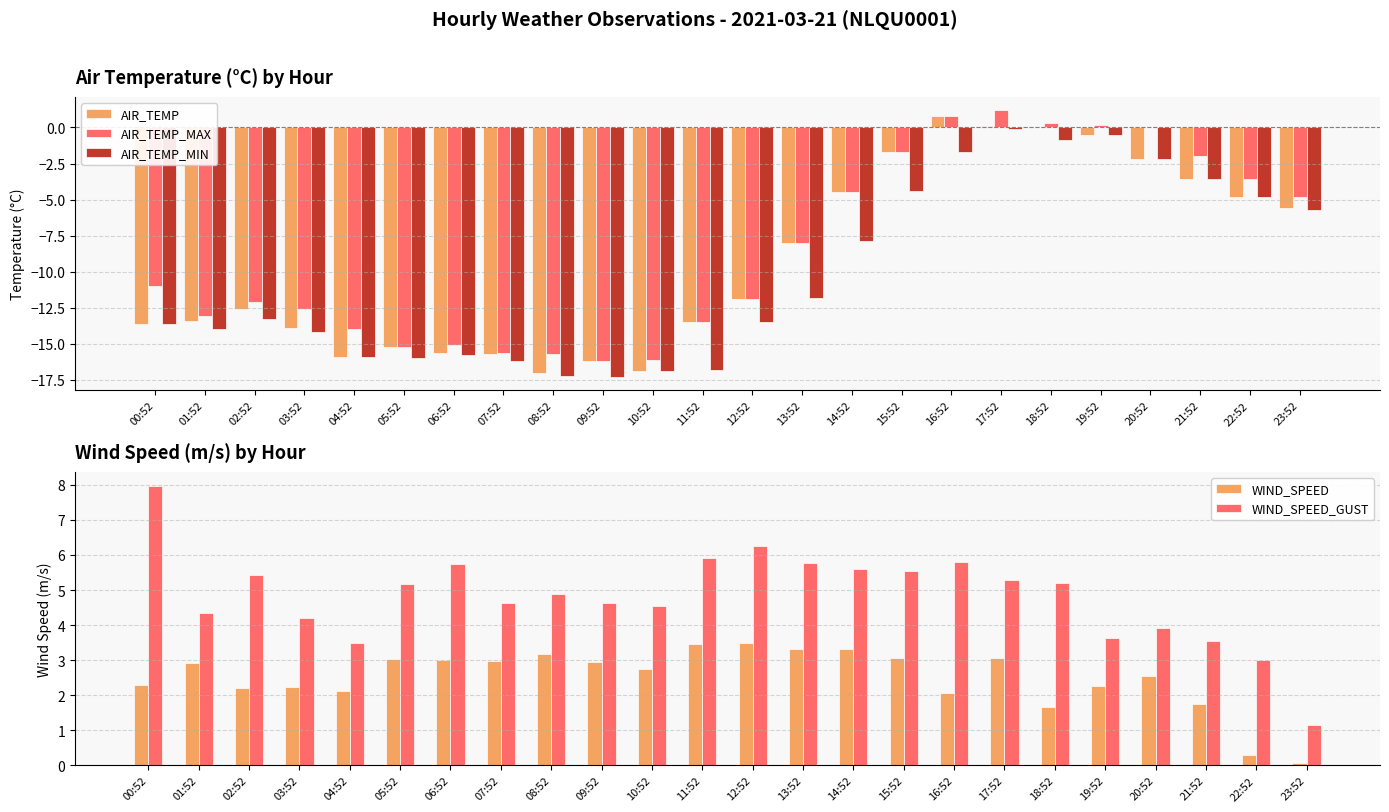

Are the bars grouped side by side (vs. stacked)?

Yes